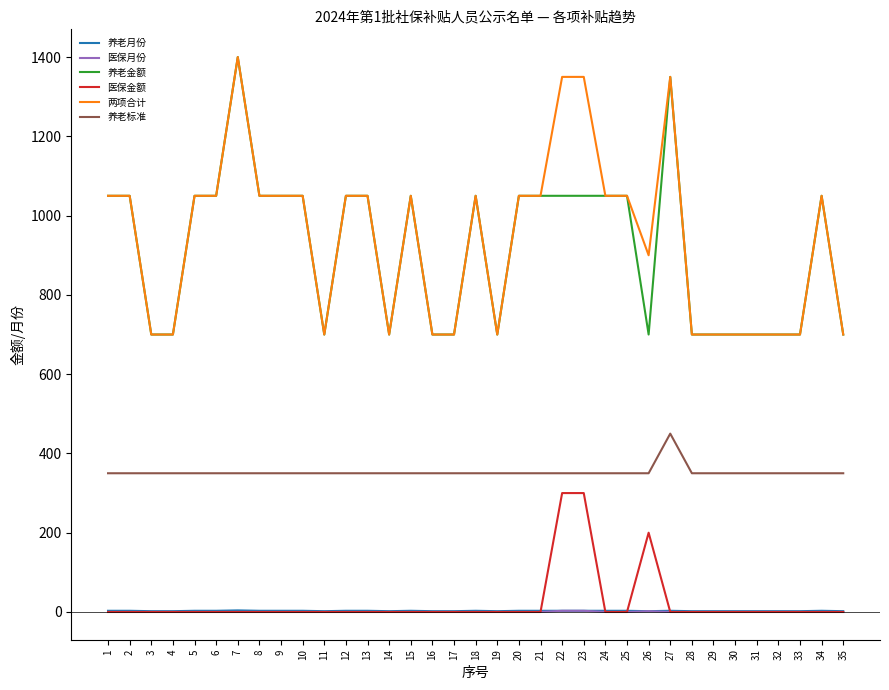

Is the value of 两项合计 at 24 greater than the value of 养老标准 at 29?

Yes